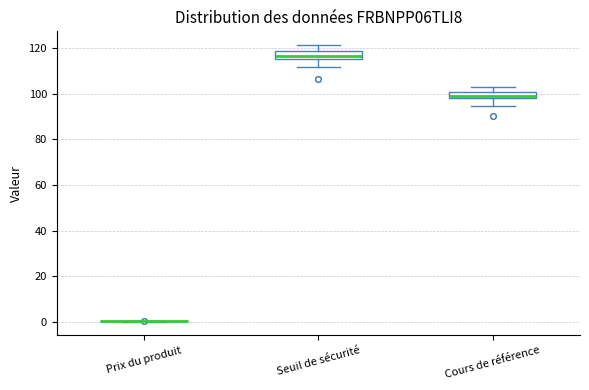

Where does the lower whisker of the box for Cours de référence end on the y-axis? The values are not printed on the chart, so give them approximately, as read against the axis.

94